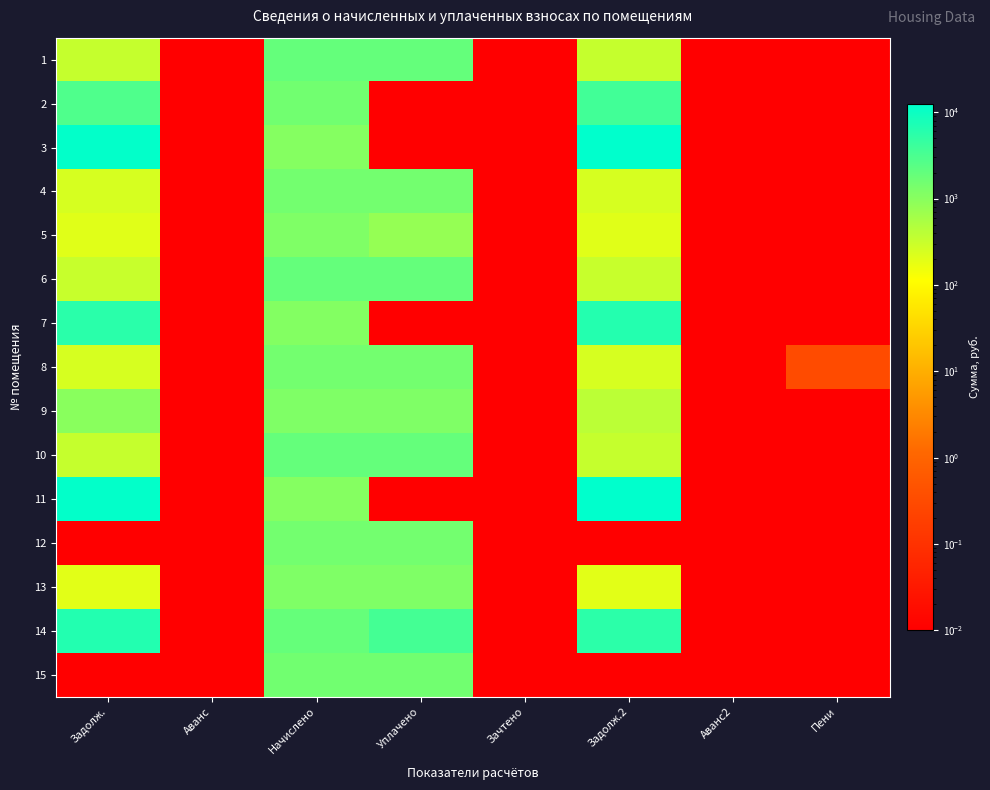

What is the difference between the highest and lowest values at Пени?

0.3